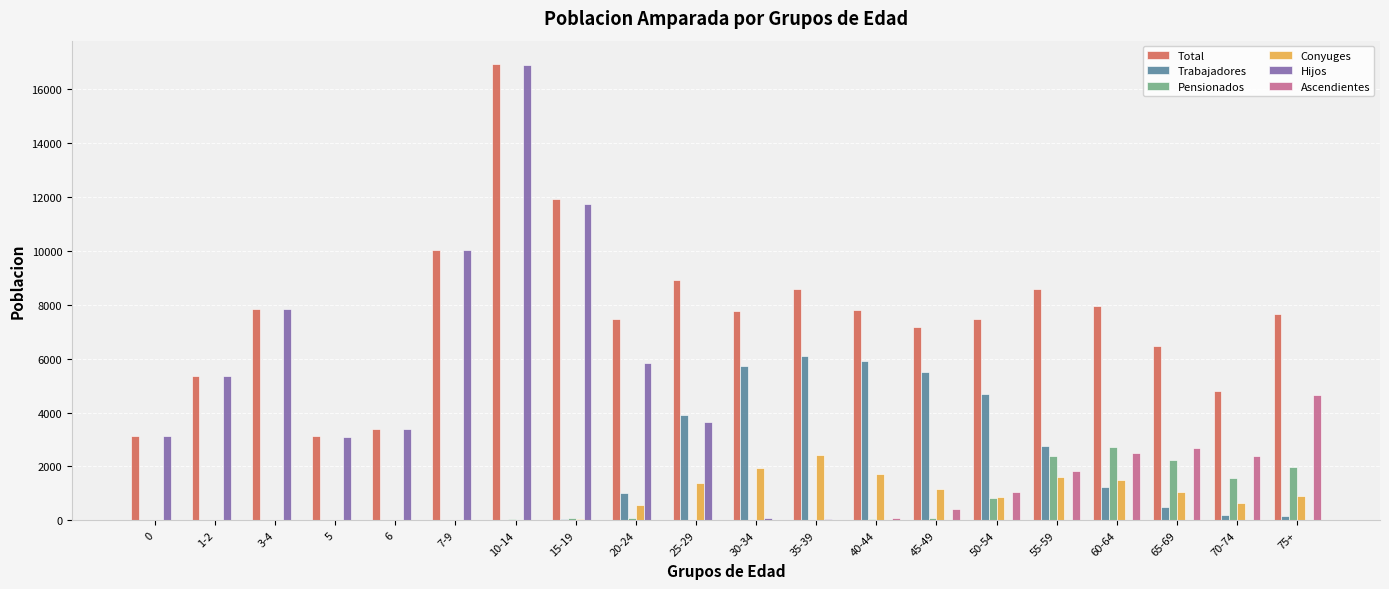

At which label does Trabajadores reach its peak?

35-39